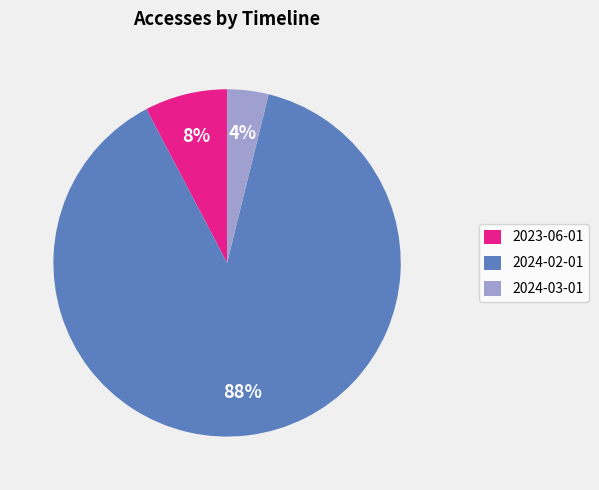

Approximately how many times larger is the value at 2023-06-01 compared to 2024-02-01?

0.1